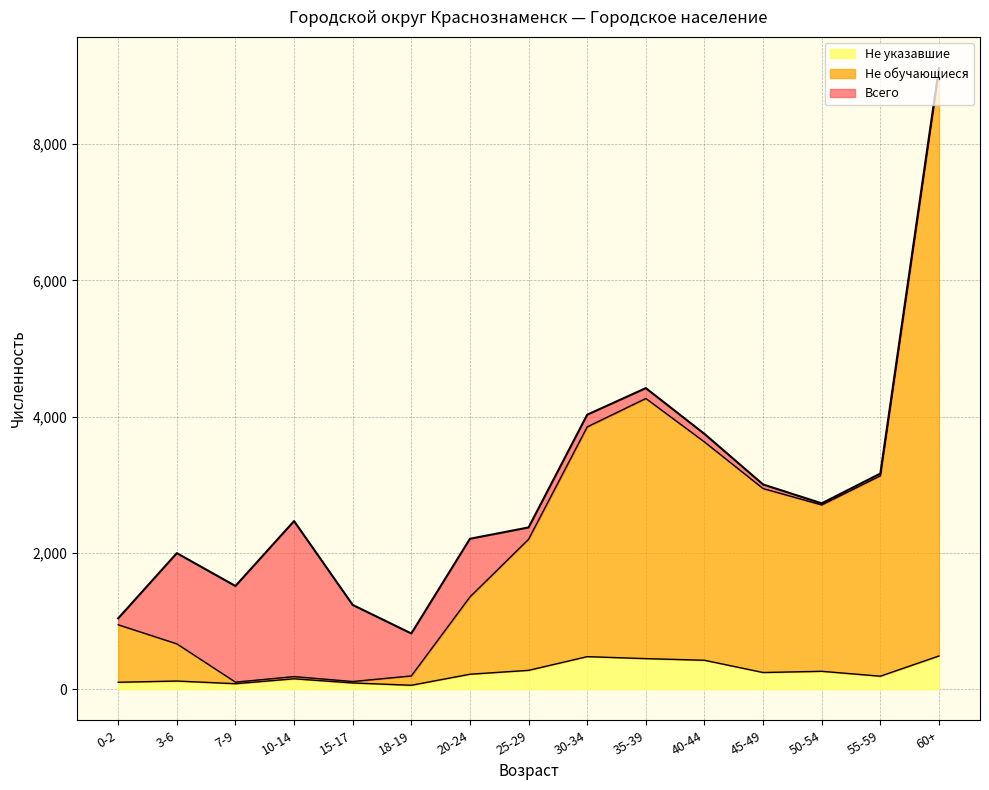

At which label does Не обучающиеся reach its peak?

60+